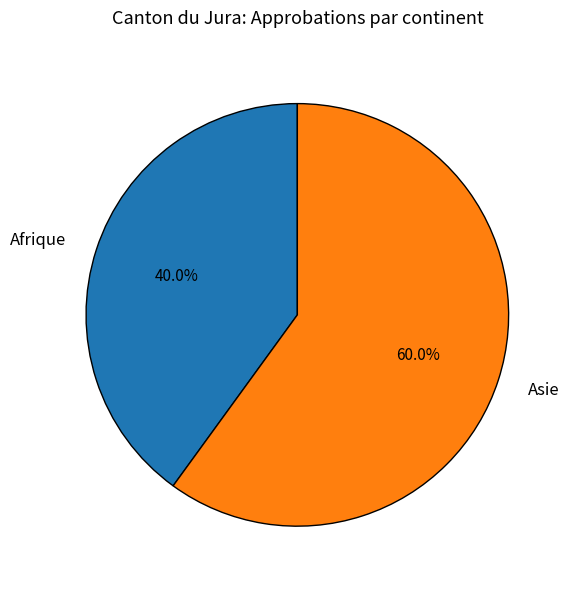

How many segments does this pie chart have?

2